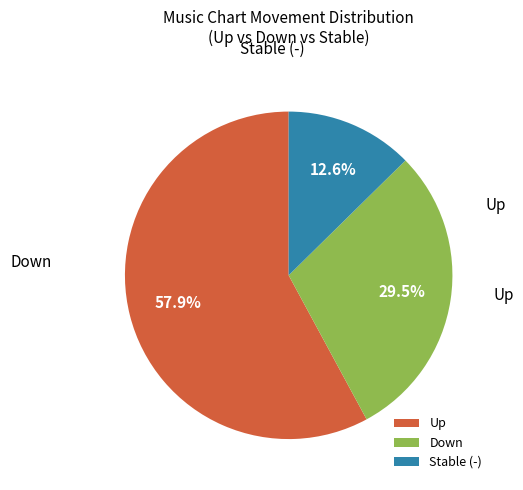

Is there a majority slice in this chart?

Yes